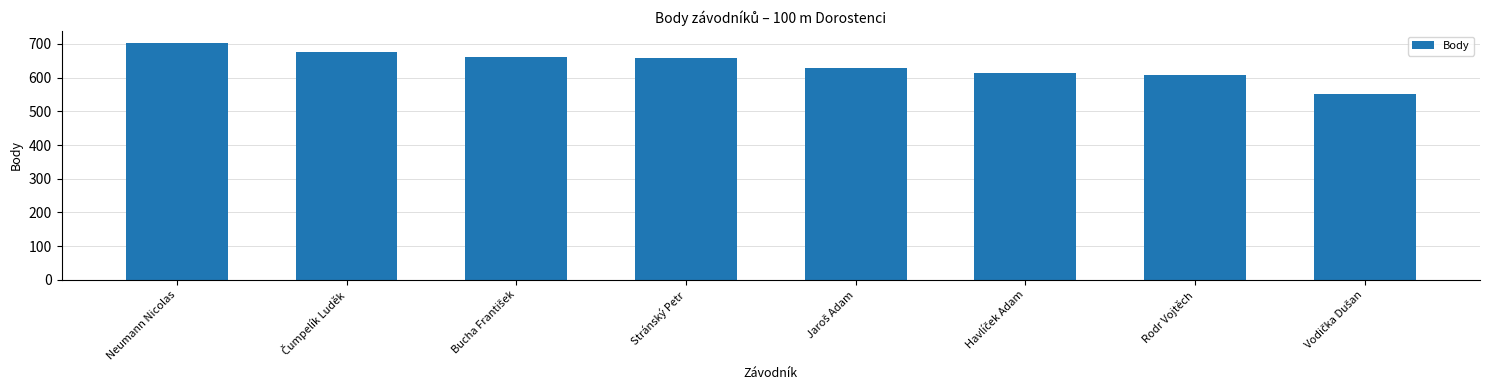

Is it true that the value at Stránský Petr is 659?

True